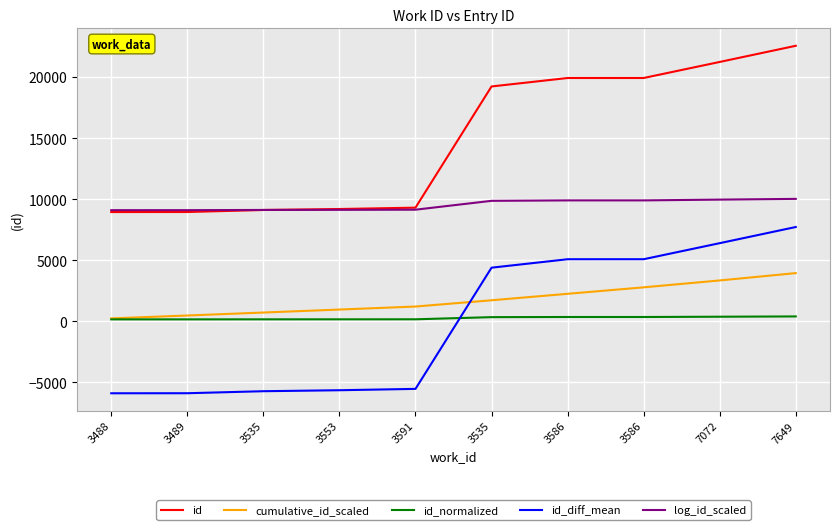

Which series changed the most between 3489 and 3591?

cumulative_id_scaled